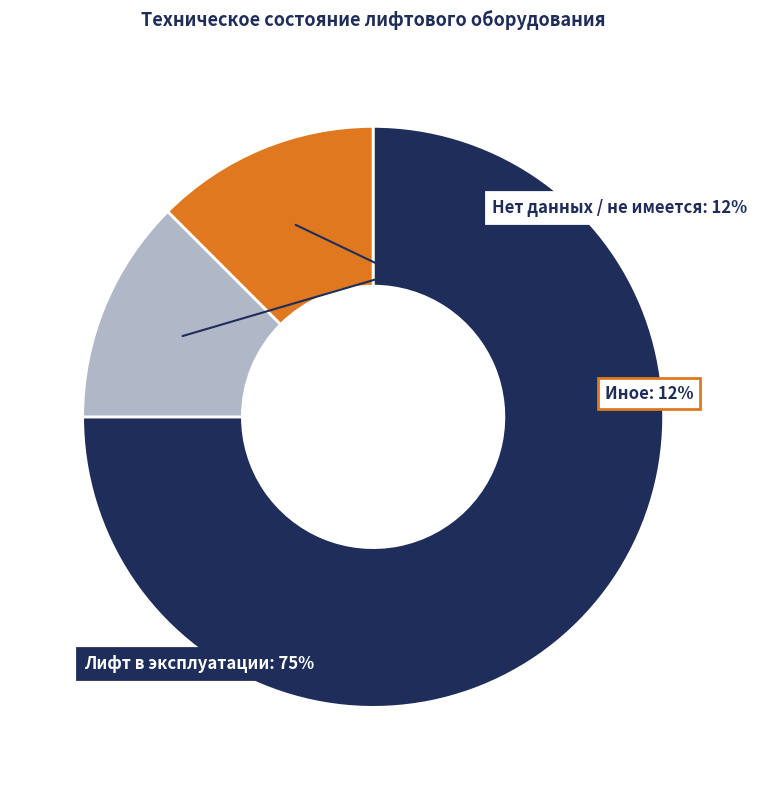

Which slice is the largest?

Лифт в эксплуатации